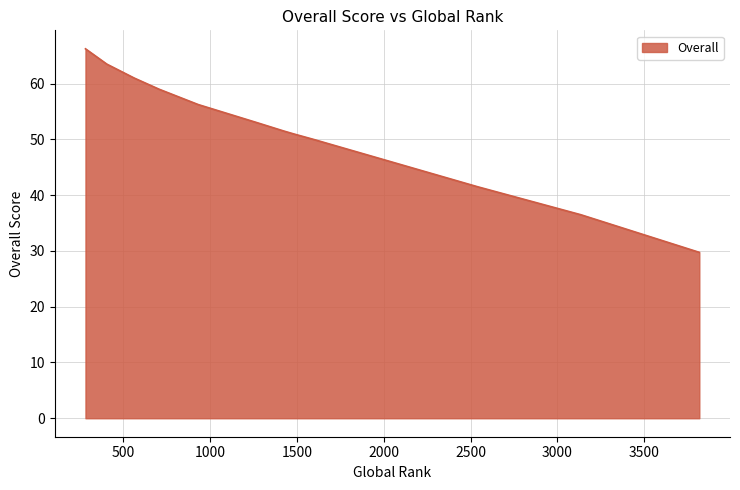

What is the minimum value shown in the chart?

29.8